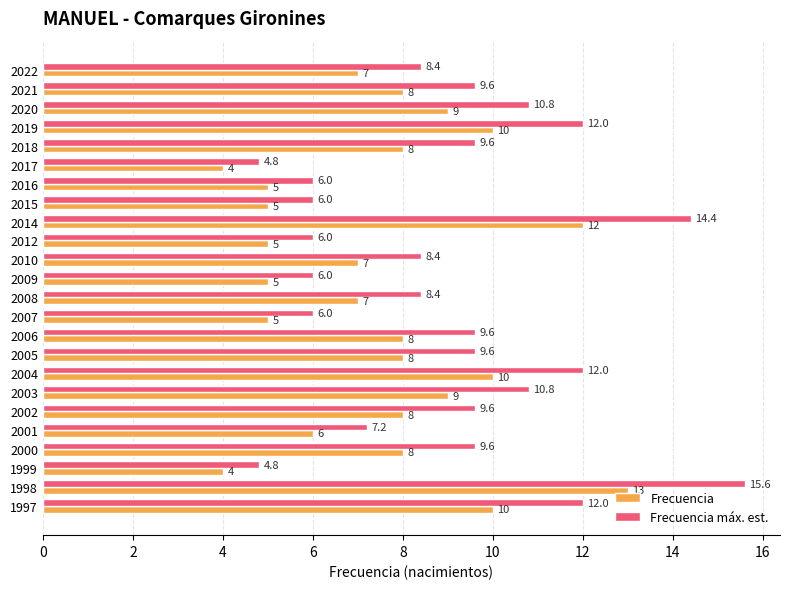

Rank the series at 2006 from lowest to highest value.

Frecuencia, Frecuencia máx. est.